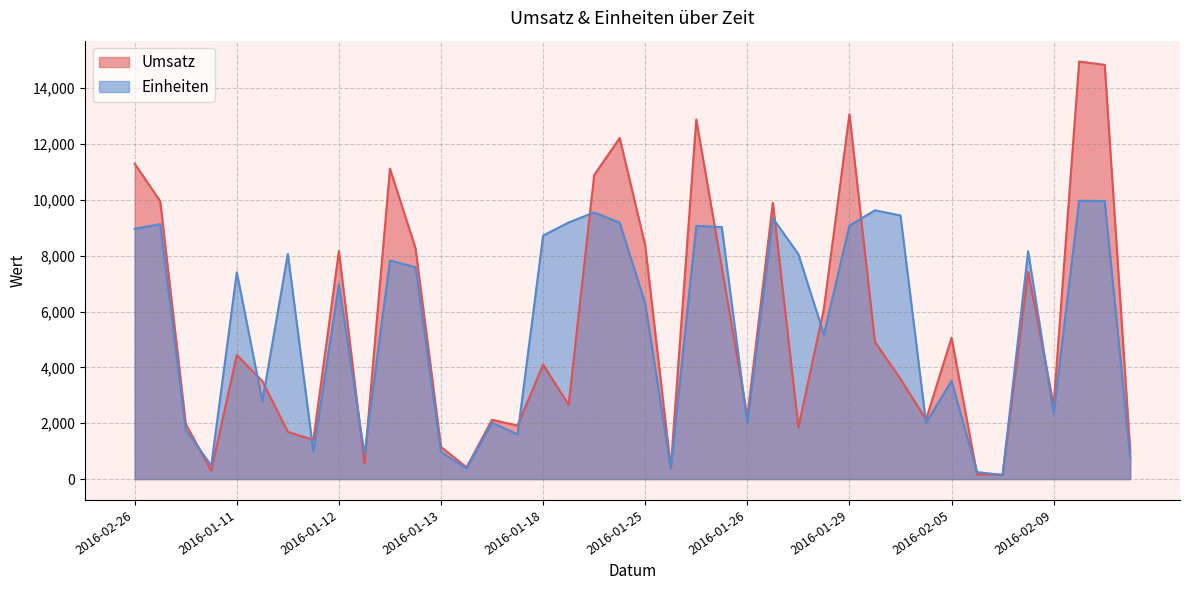

What is the difference between the second highest and minimum values in the Einheiten series?

9812.0